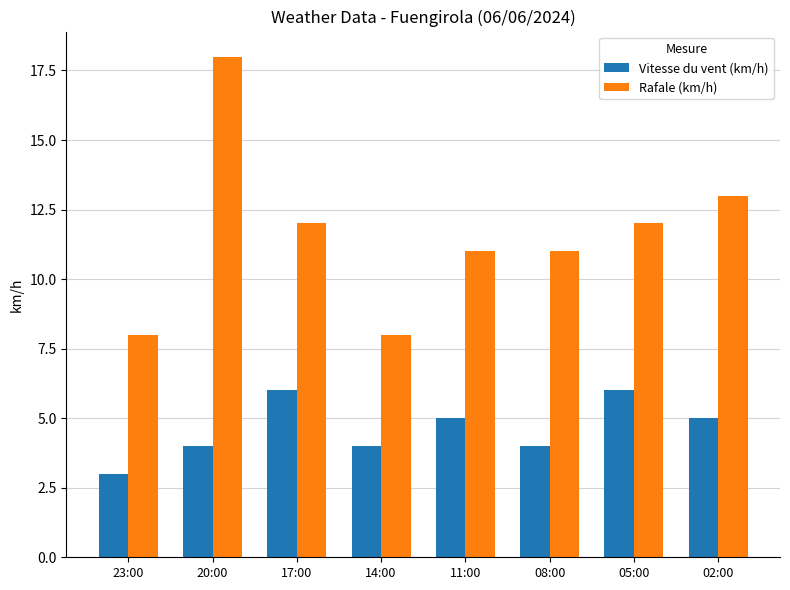

What position from the left is 17:00?

3